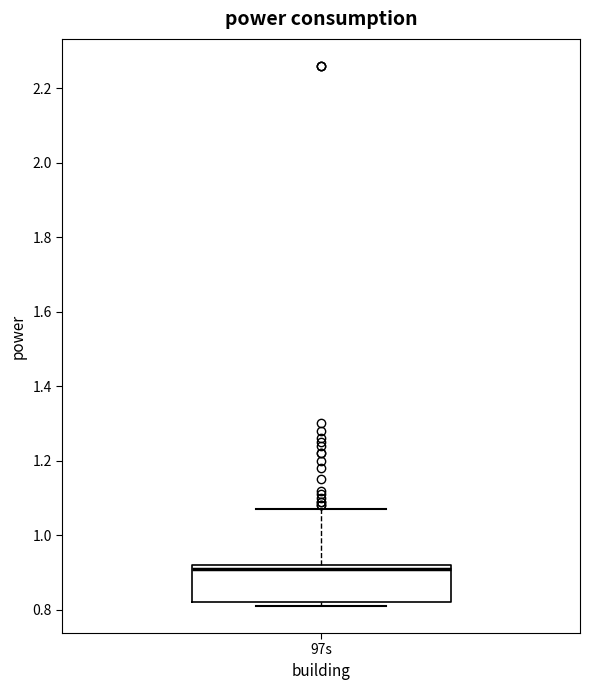

Where is the lower edge of the box for 97s on the y-axis? The values are not printed on the chart, so give them approximately, as read against the axis.

0.82